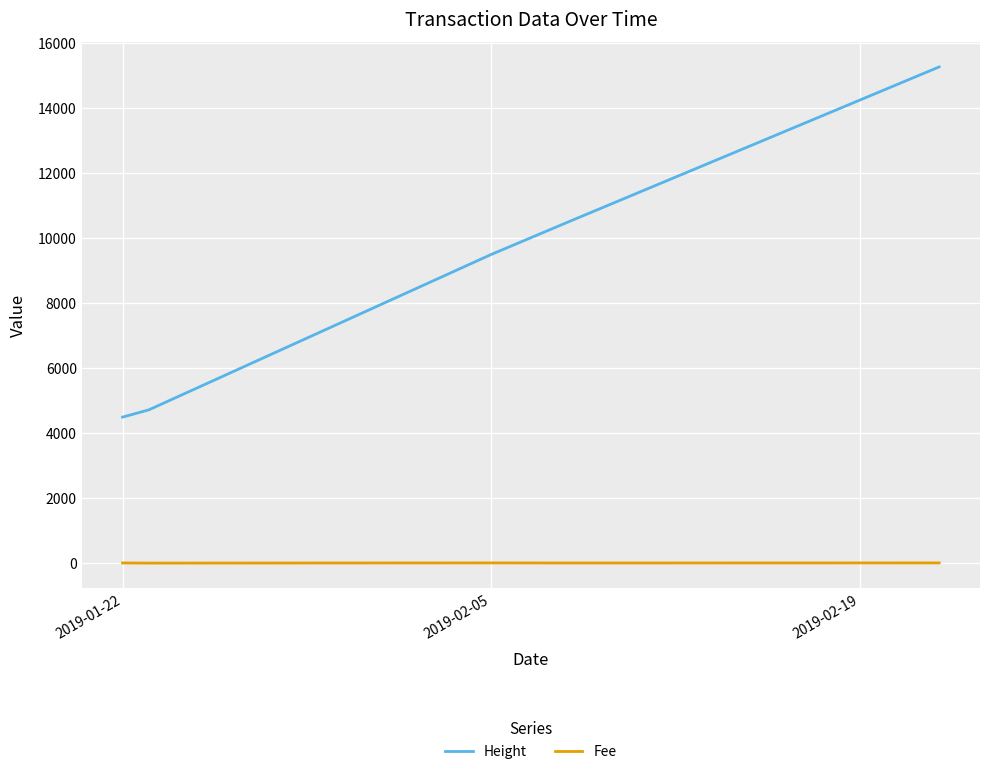

What are all the series names shown in the legend?

Height, Fee